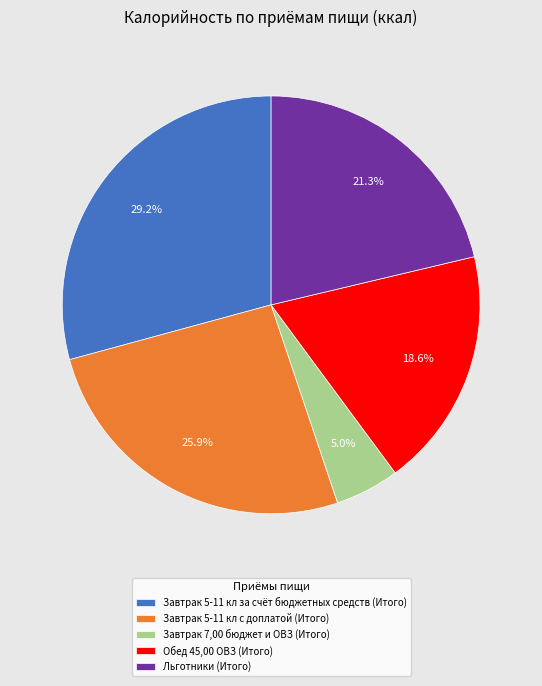

Which has a higher value, Льготники (Итого) or Завтрак 7,00 бюджет и ОВЗ (Итого)?

Льготники (Итого)